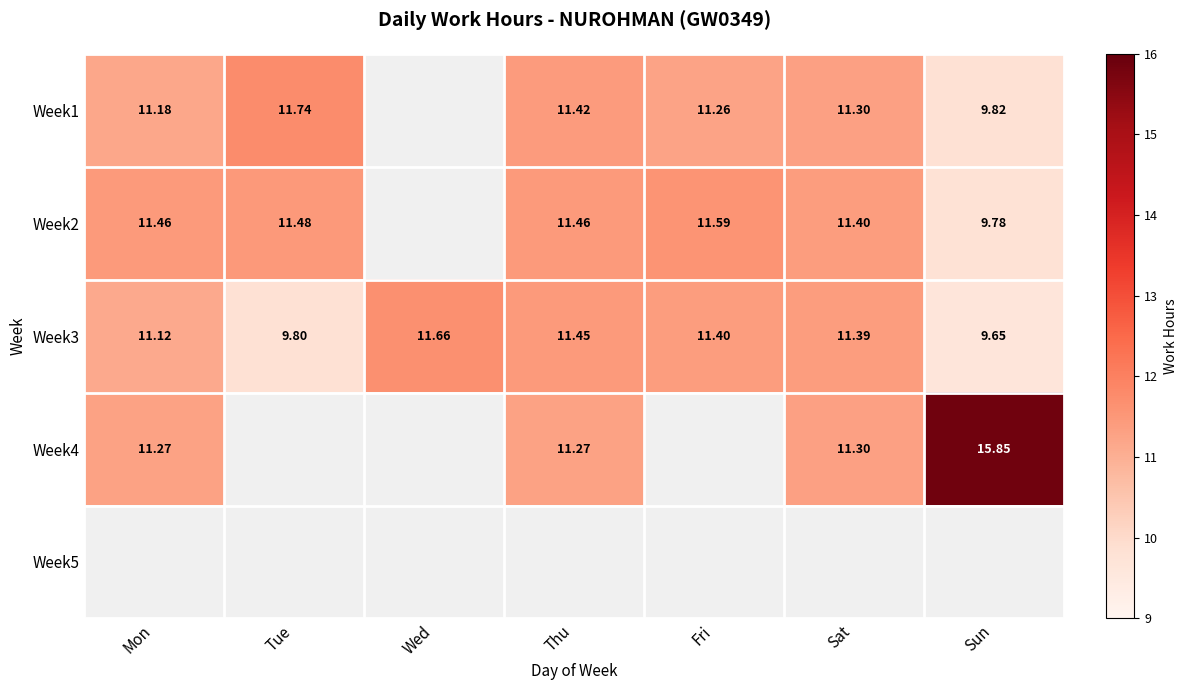

Where is Week3 nearest to the value 10?

Tue